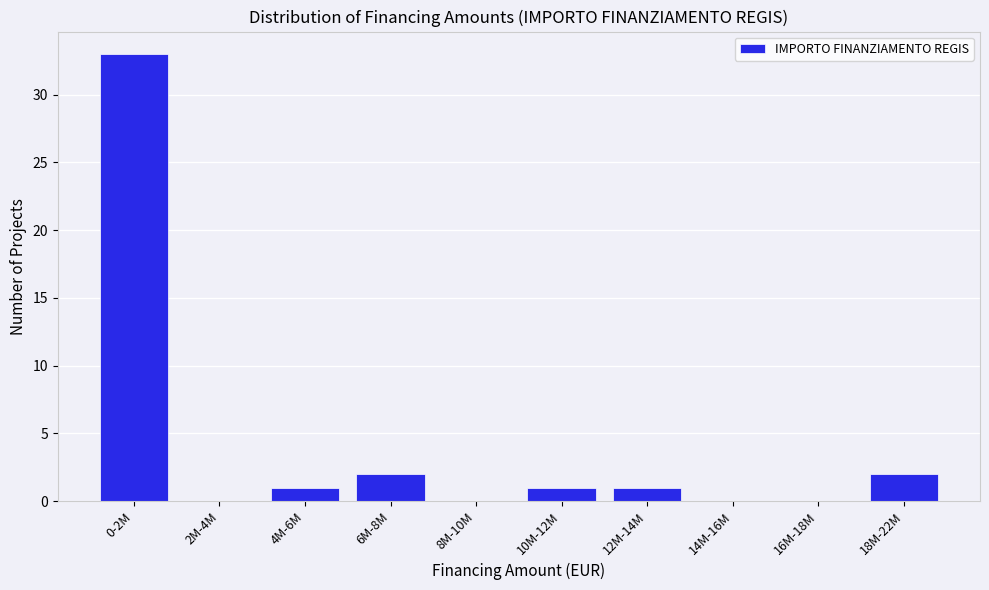

Reading right to left, list all the values displayed in this chart.

18M-22M=2	16M-18M=0	14M-16M=0	12M-14M=1	10M-12M=1	8M-10M=0	6M-8M=2	4M-6M=1	2M-4M=0	0-2M=33